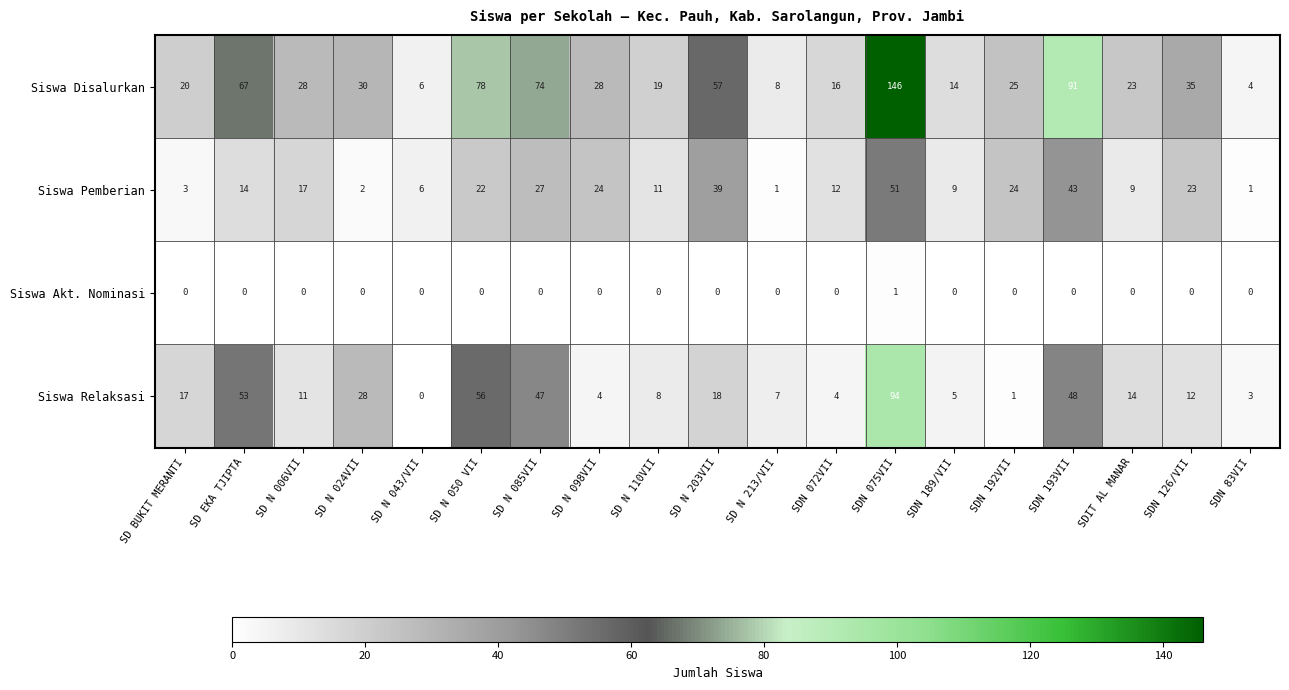

What is the difference between the Siswa Pemberian values at SD N 085VII and SDN 193VII?

16